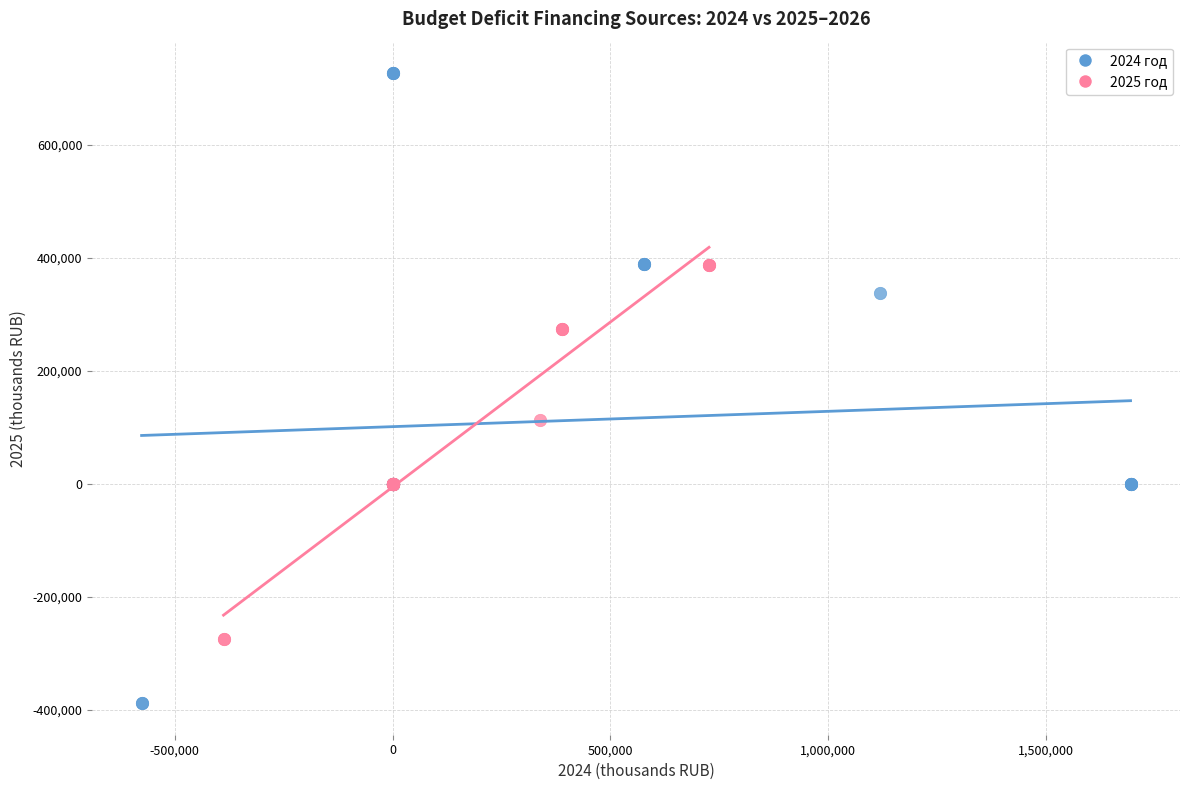

What are all the series names shown in the legend?

2024 год, 2025 год